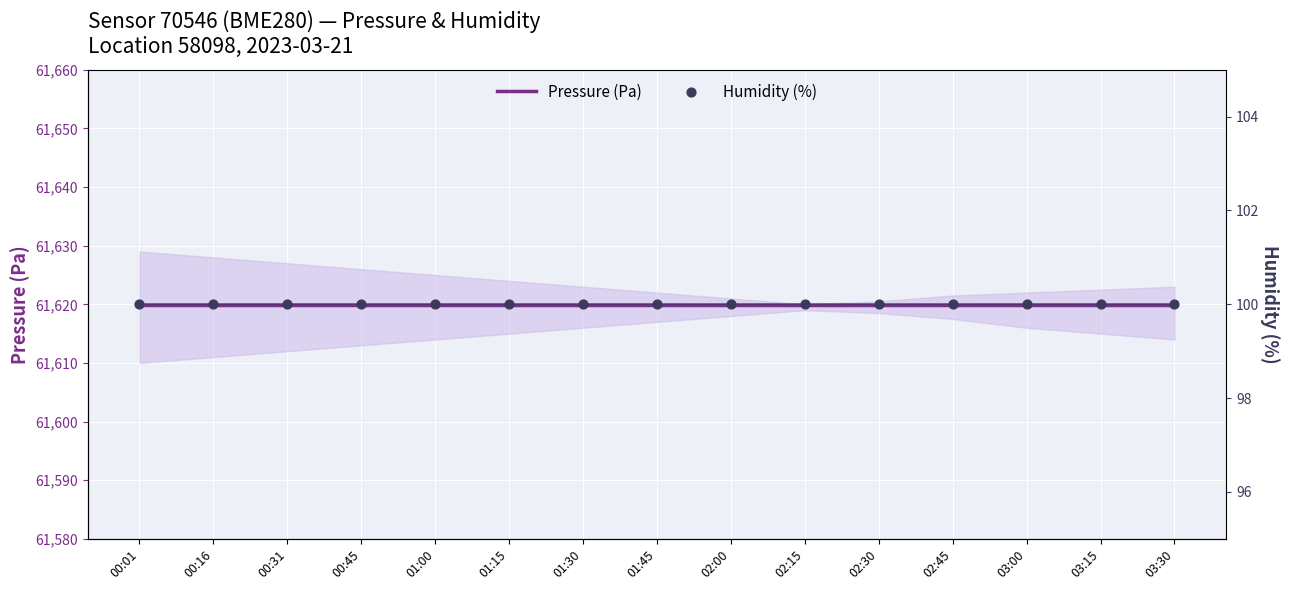

Which series contains the highest Y value?

Pressure (Pa)